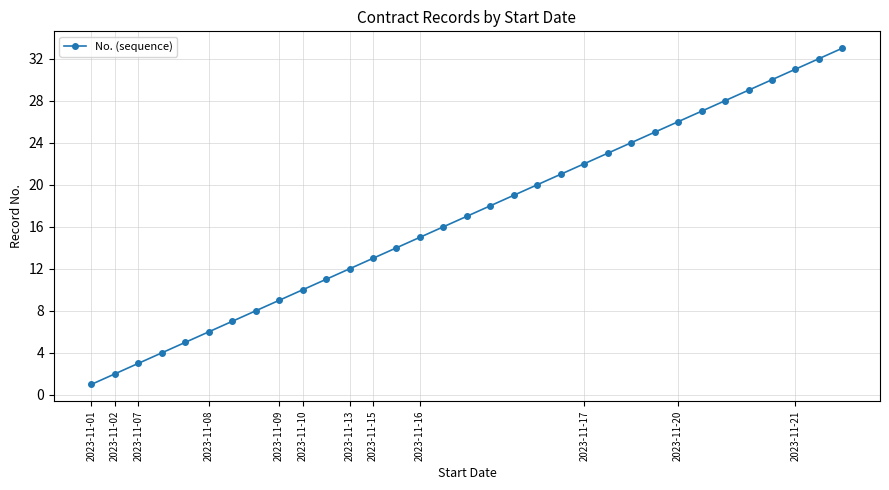

What is the greatest value displayed?

33